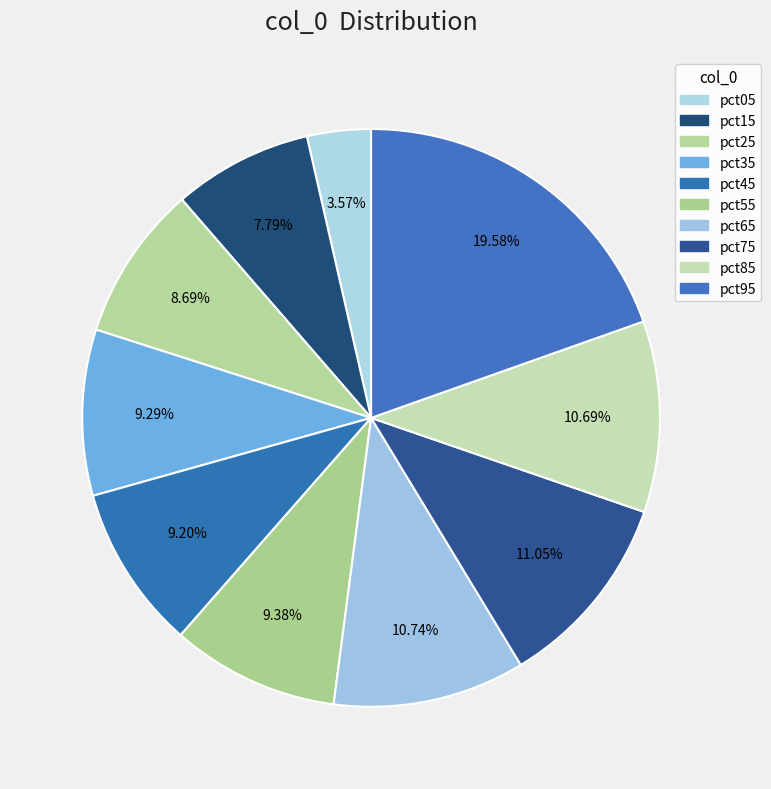

What is the smallest slice in the pie chart?

pct05